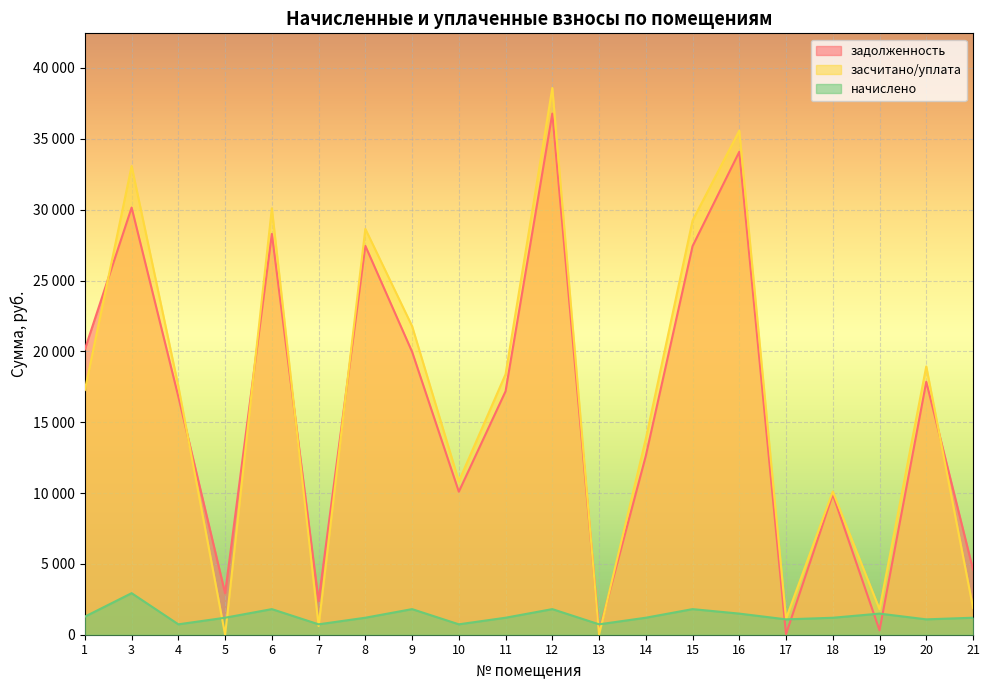

The засчитано/уплата series shows 33148.5 at 20. True or false?

False